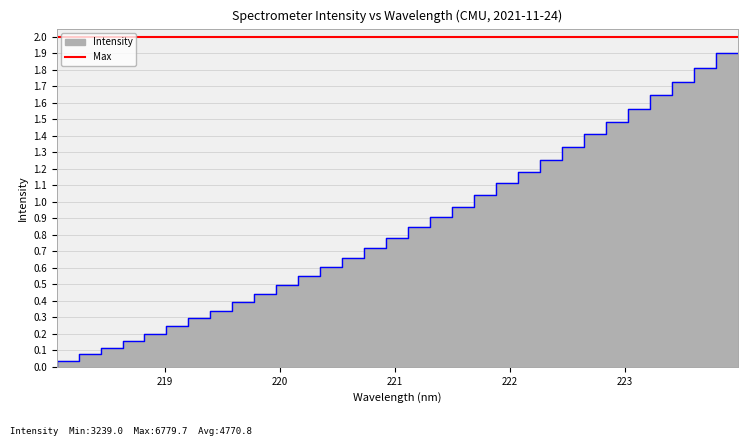

Which label corresponds to the smallest value in the chart?

218.0596